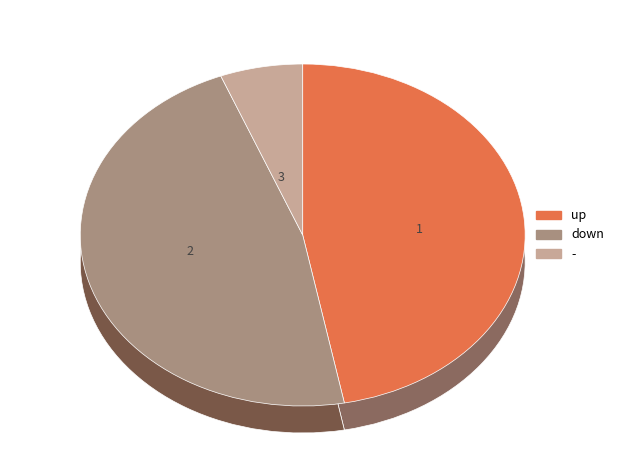

To the nearest percent, what is the difference between the - and up slice percentages?

41%